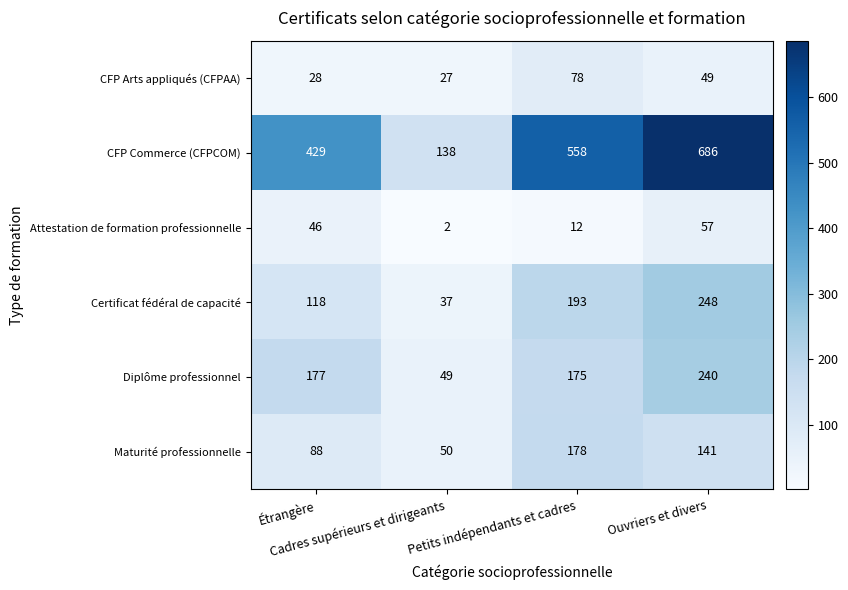

Which series has the widest spread of values?

CFP Commerce (CFPCOM)